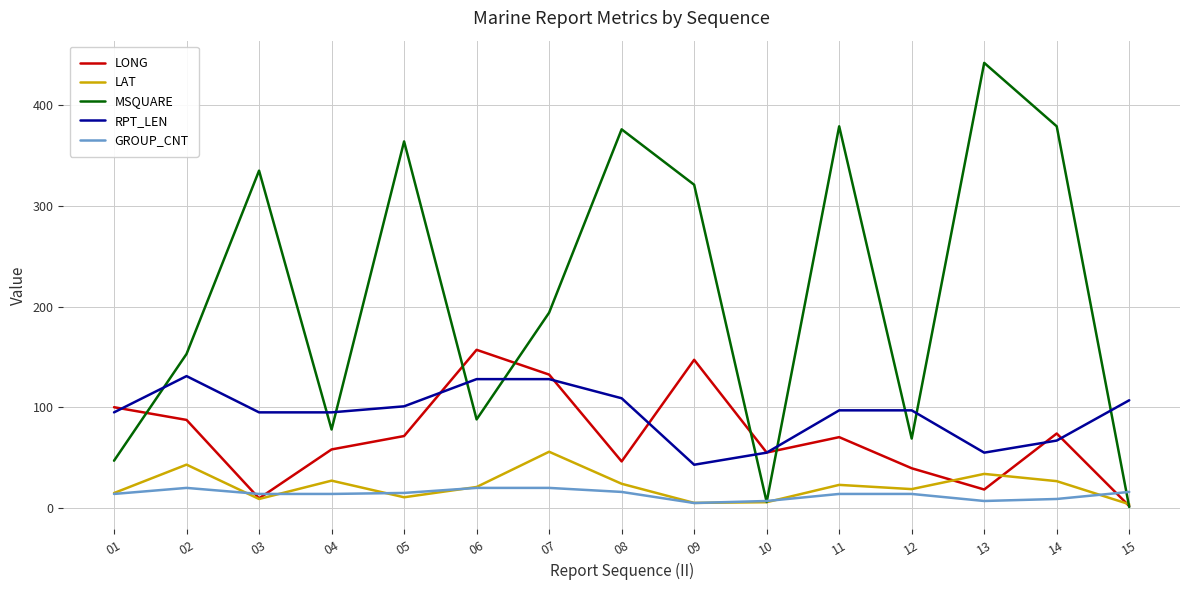

Which series has the largest range (max minus min)?

MSQUARE